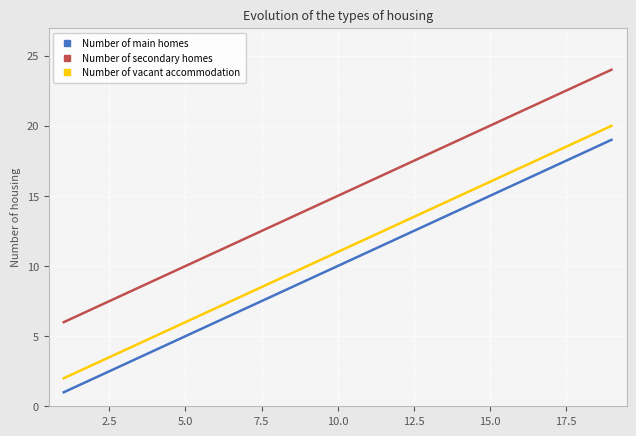

Which series has the largest total across all categories?

Number of secondary homes